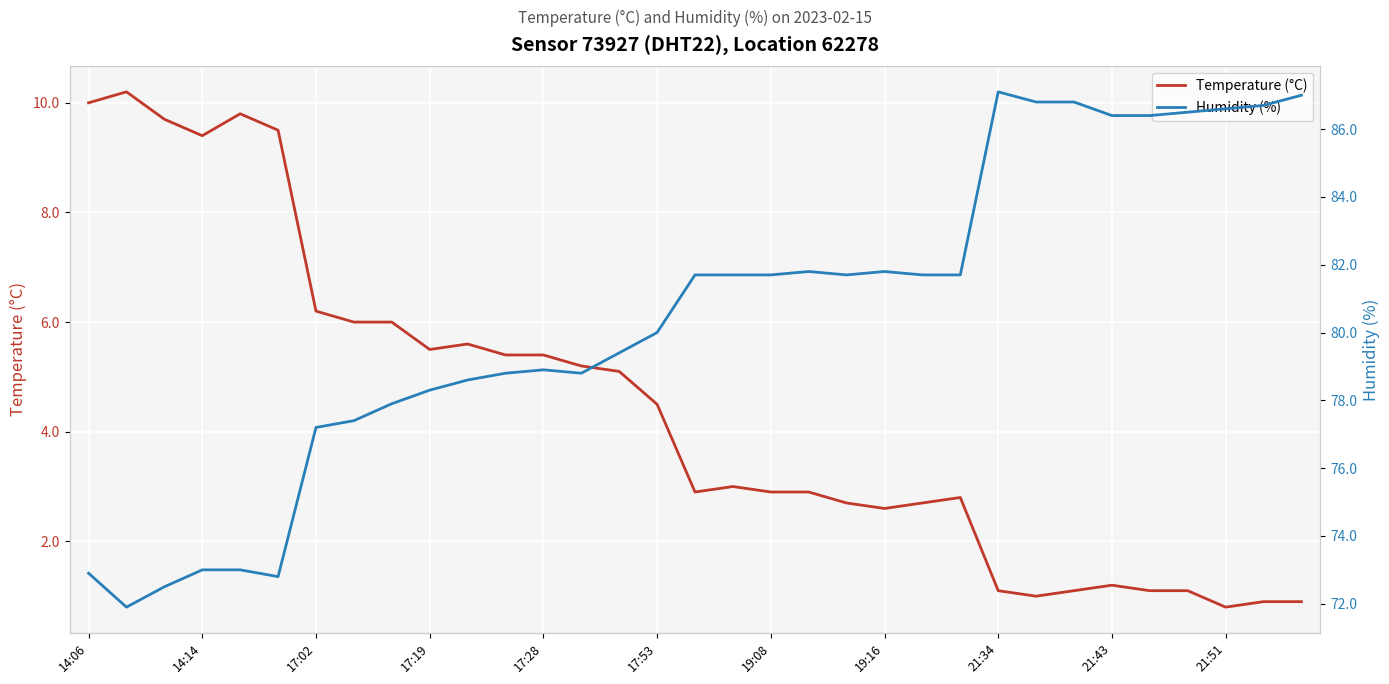

Reading left to right, list all the values displayed in this chart.

Temperature (°C): 10.0	10.2	9.7	9.4	9.8	9.5	6.2	6.0	6.0	5.5	5.6	5.4	5.4	5.2	5.1	4.5	2.9	3.0	2.9	2.9	2.7	2.6	2.7	2.8	1.1	1.0	1.1	1.2	1.1	1.1	0.8	0.9	0.9
Humidity (%): 72.9	71.9	72.5	73.0	73.0	72.8	77.2	77.4	77.9	78.3	78.6	78.8	78.9	78.8	79.4	80.0	81.7	81.7	81.7	81.8	81.7	81.8	81.7	81.7	87.1	86.8	86.8	86.4	86.4	86.5	86.6	86.7	87.0